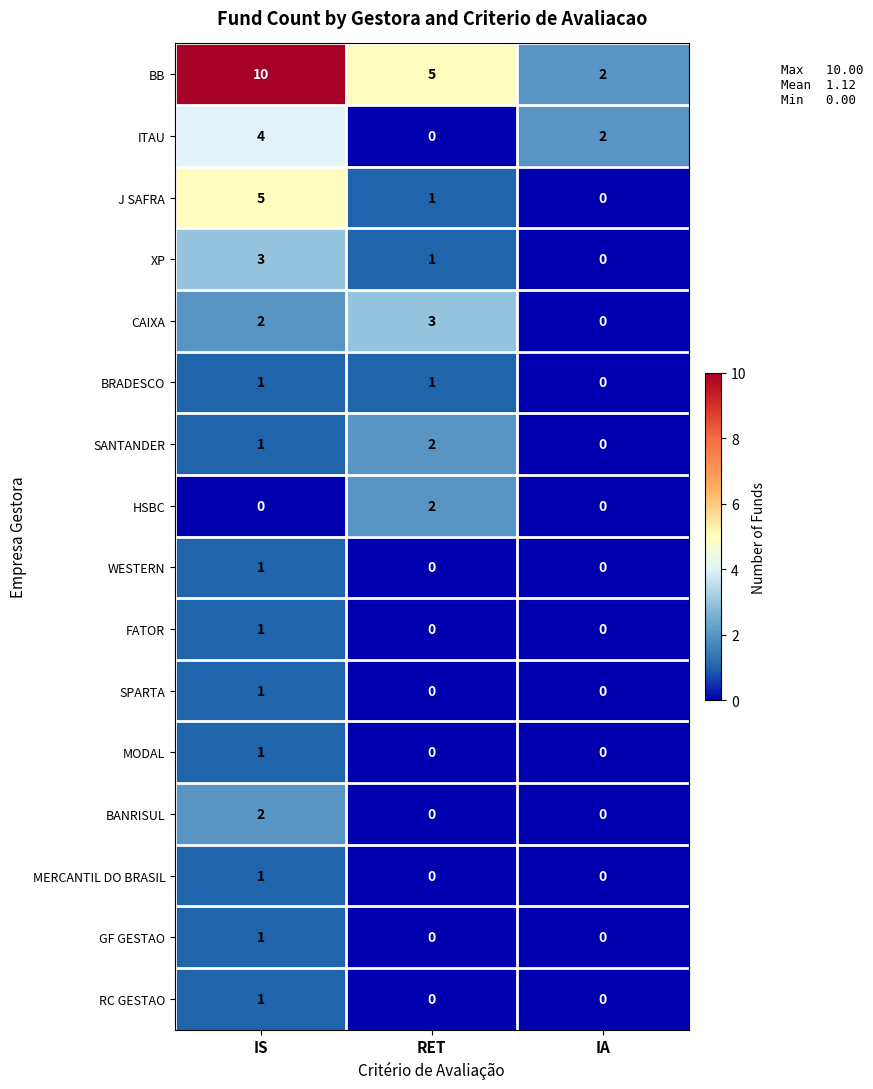

Which series has the largest total across all categories?

BB